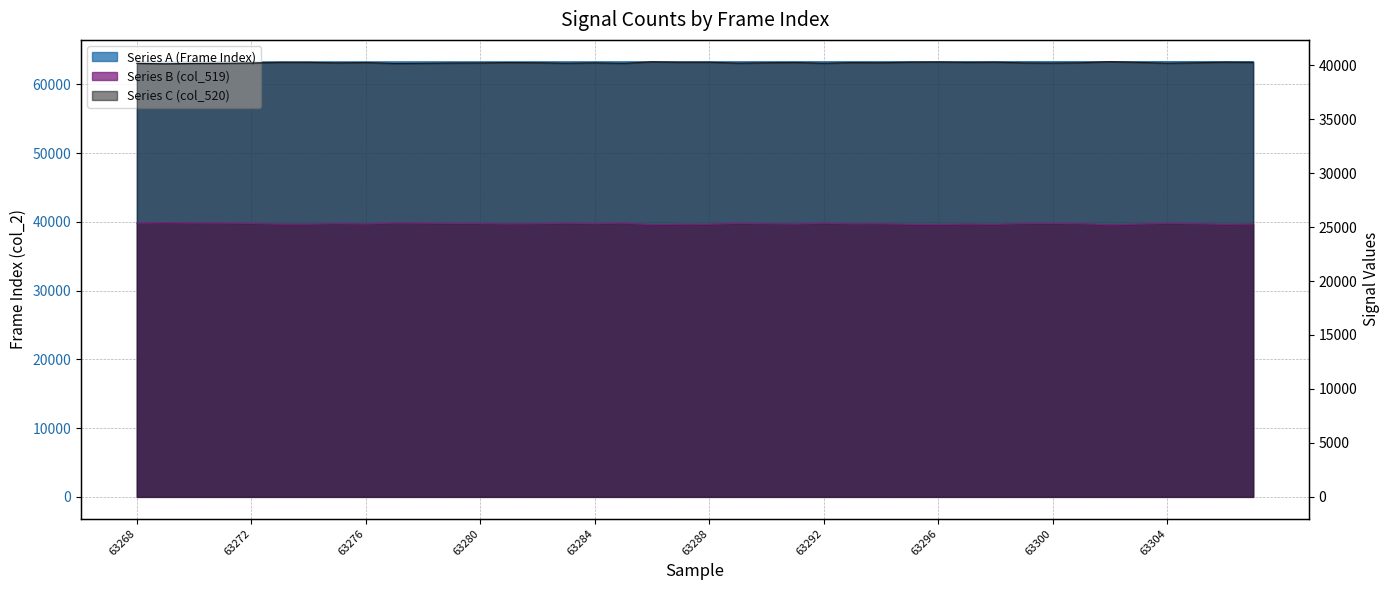

Which series has the widest spread of values?

Series B